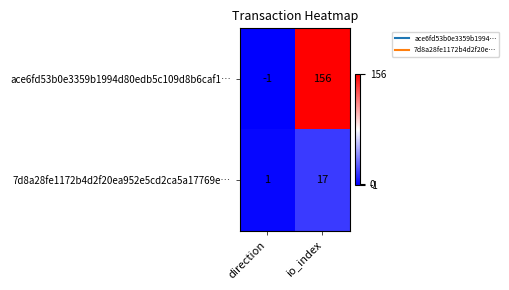

What is the smallest value displayed?

-1